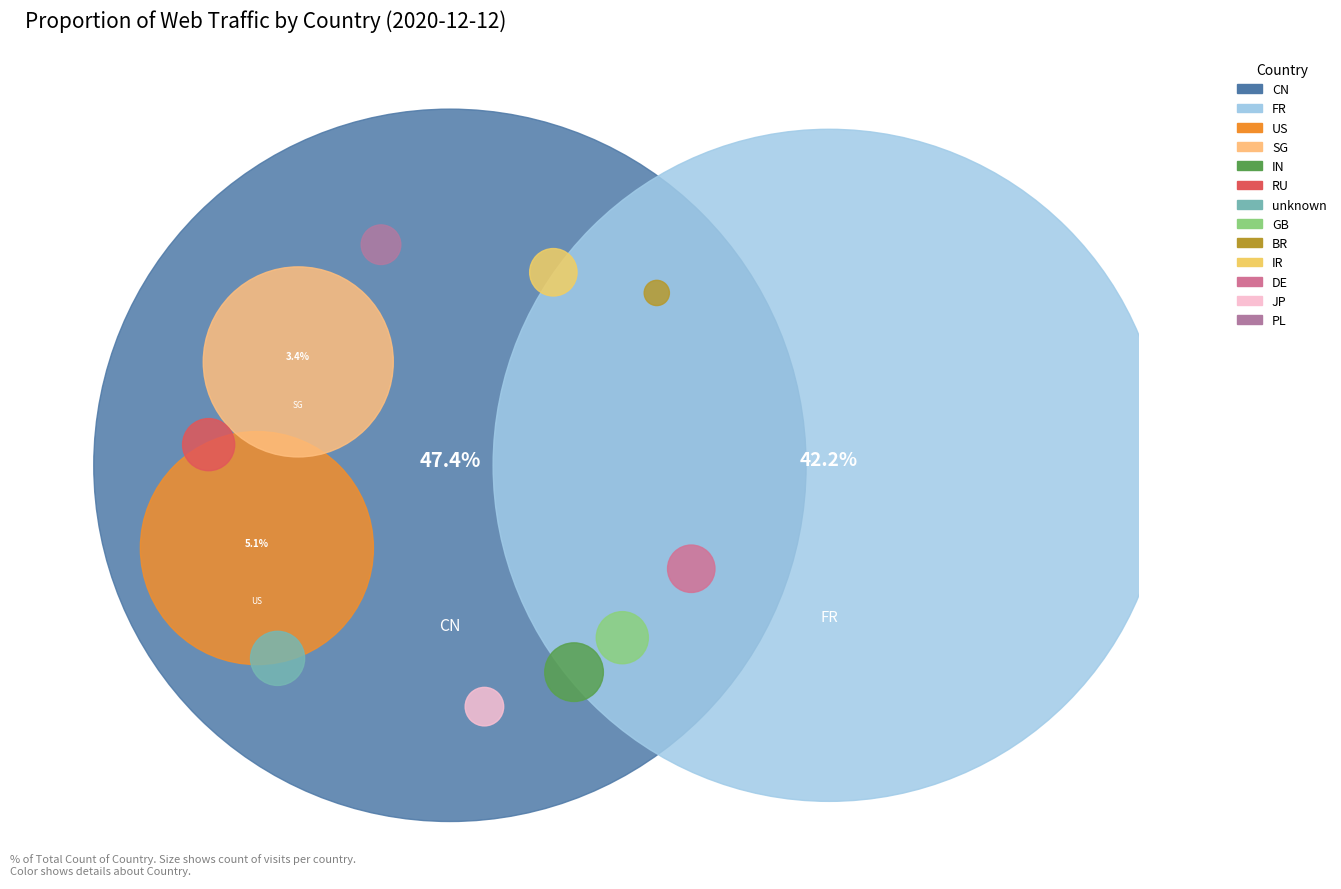

The BR slice represents 1% of the pie. True or false?

False